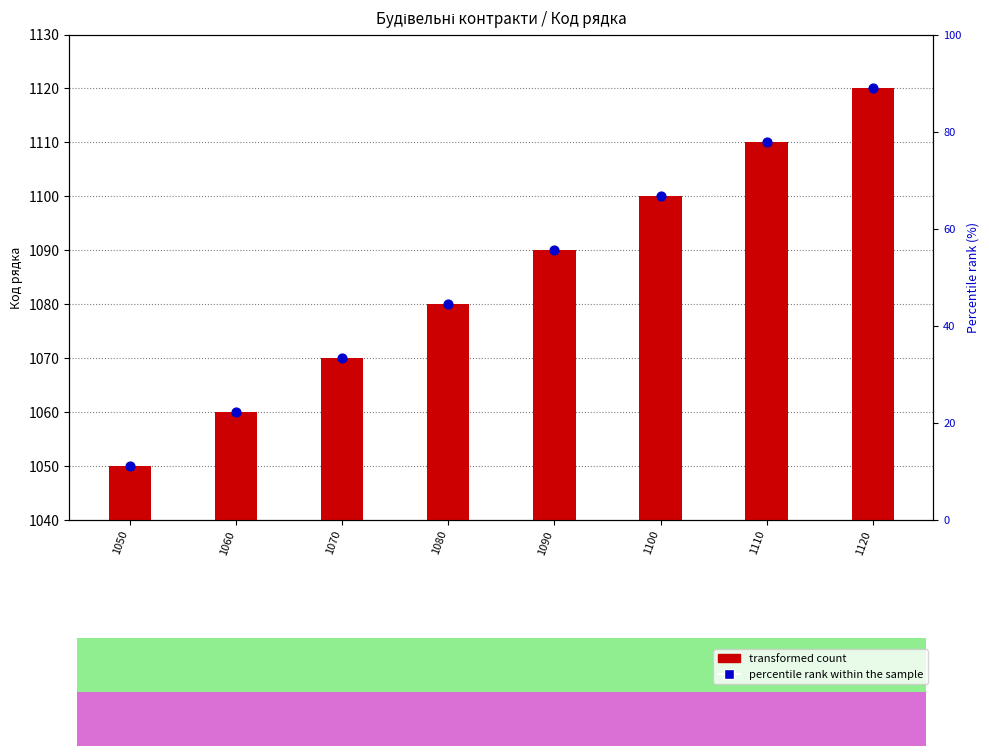

Which series reaches the minimum Y coordinate?

transformed count